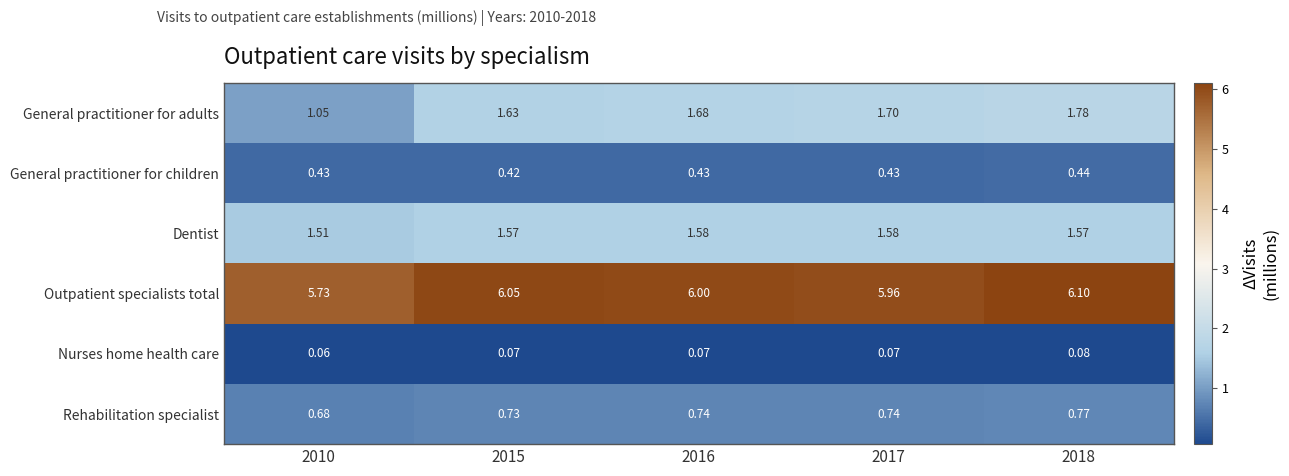

At 2015, list the series in order from largest to smallest.

Outpatient specialists total, General practitioner for adults, Dentist, Rehabilitation specialist, General practitioner for children, Nurses home health care